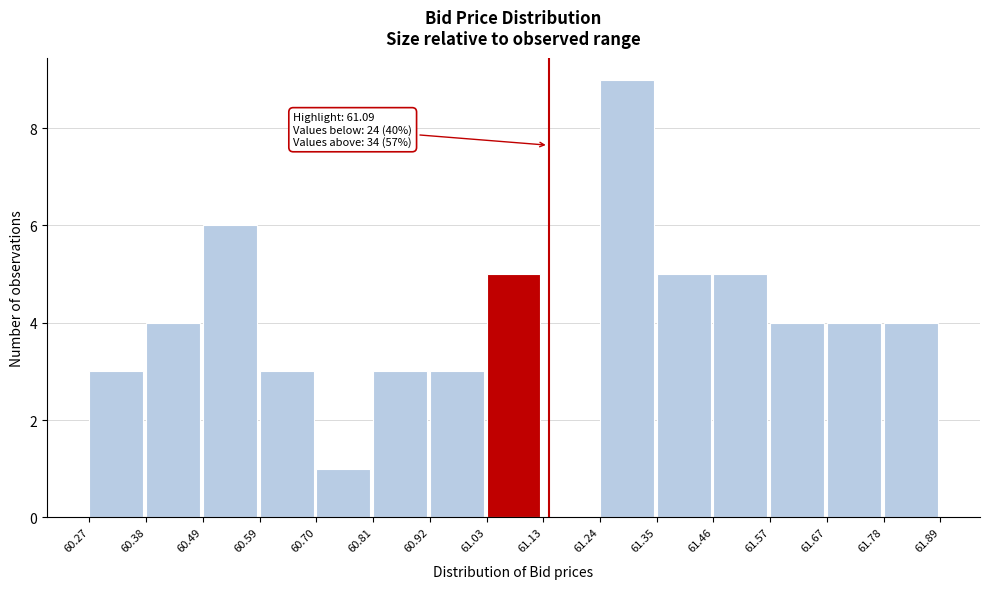

Over which range of the x-axis is the bar tallest?

61.24 to 61.35